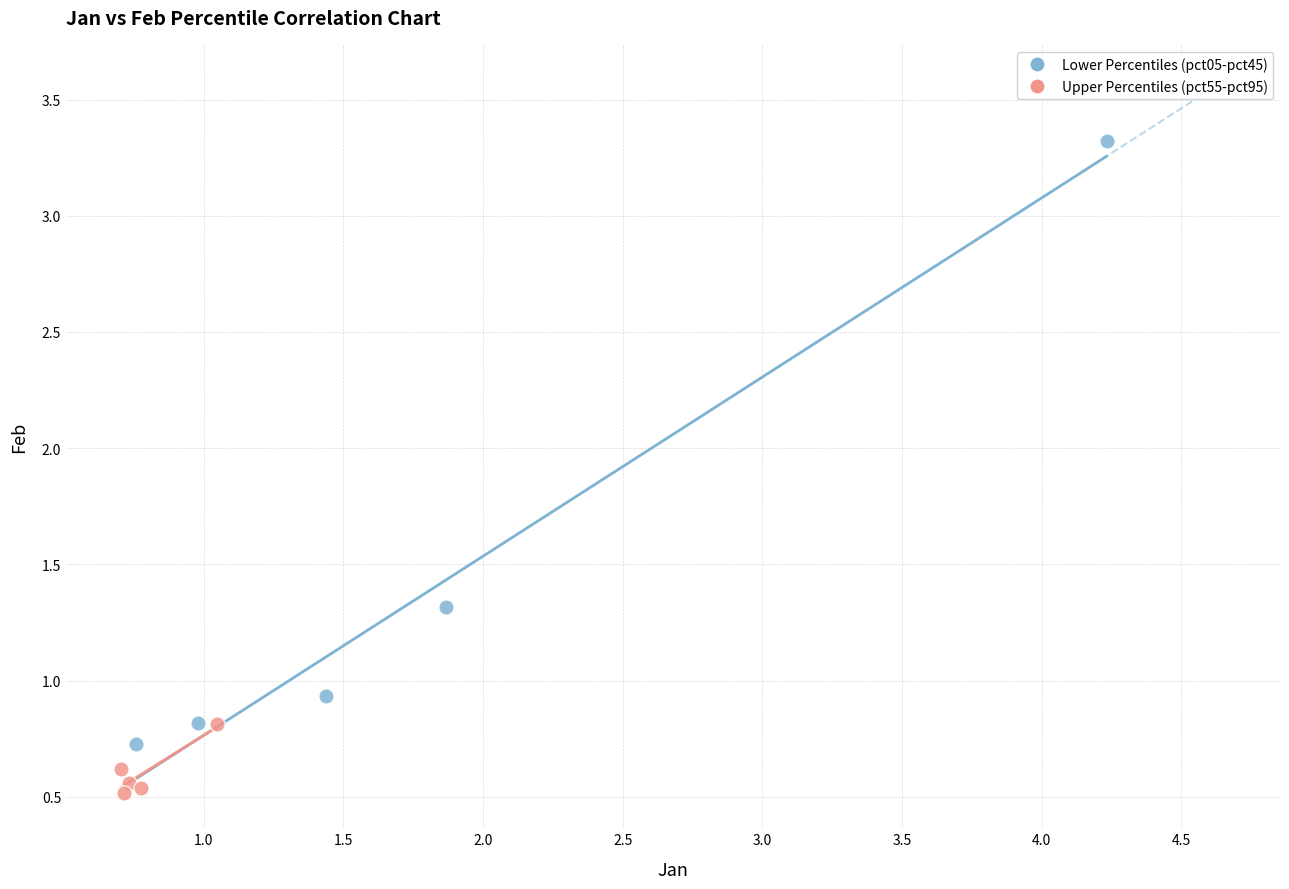

What are all the series names shown in the legend?

Lower Percentiles (pct05-pct45), Upper Percentiles (pct55-pct95)